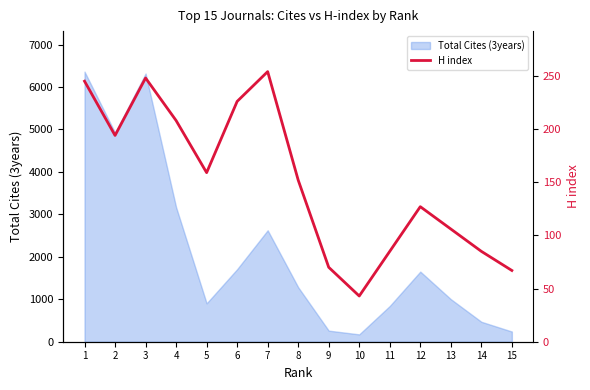

Is it true that the value at 4 is 208?

True